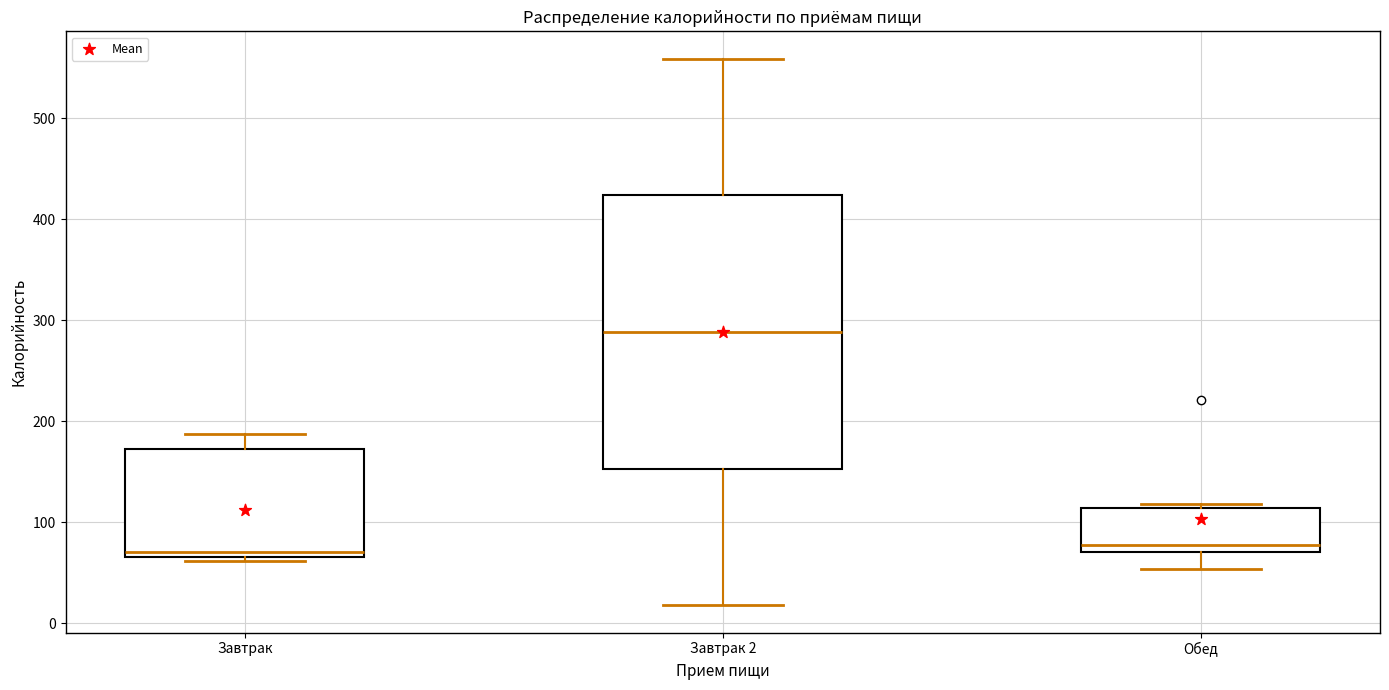

Reading left to right, transcribe this box plot: for each box, give where its median line is, the range the box spans, and where its two whiskers end, as read against the y-axis. The values are not printed on the chart, so give them approximately, as read against the axis.

Завтрак: median 70 (just above the box's lower edge), box 70 to 170, whiskers 60 to 190
Завтрак 2: median 290, box 150 to 420, whiskers 20 to 560
Обед: median 80, box 70 to 110, whiskers 50 to 120